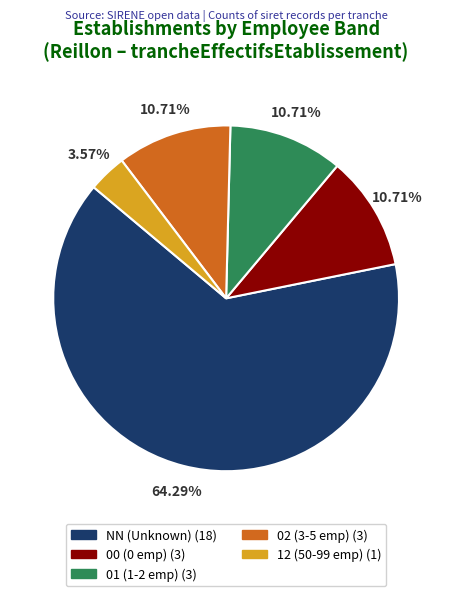

Combined, what portion of the pie is 02 and 00?

21.4%